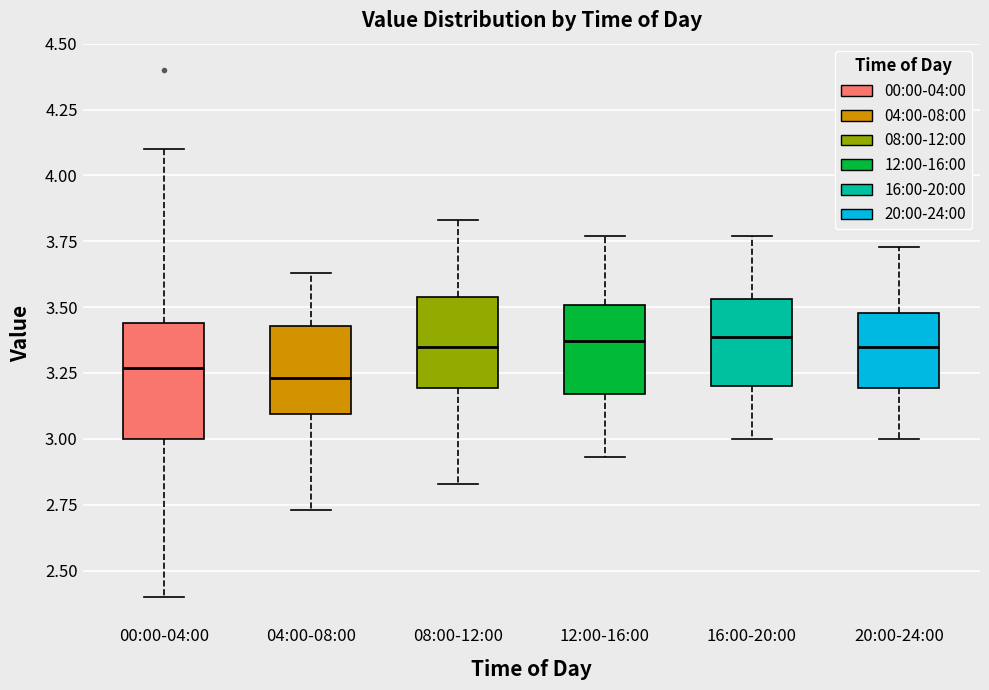

Where does the lower whisker of the box for 12:00-16:00 end on the y-axis? The values are not printed on the chart, so give them approximately, as read against the axis.

2.95